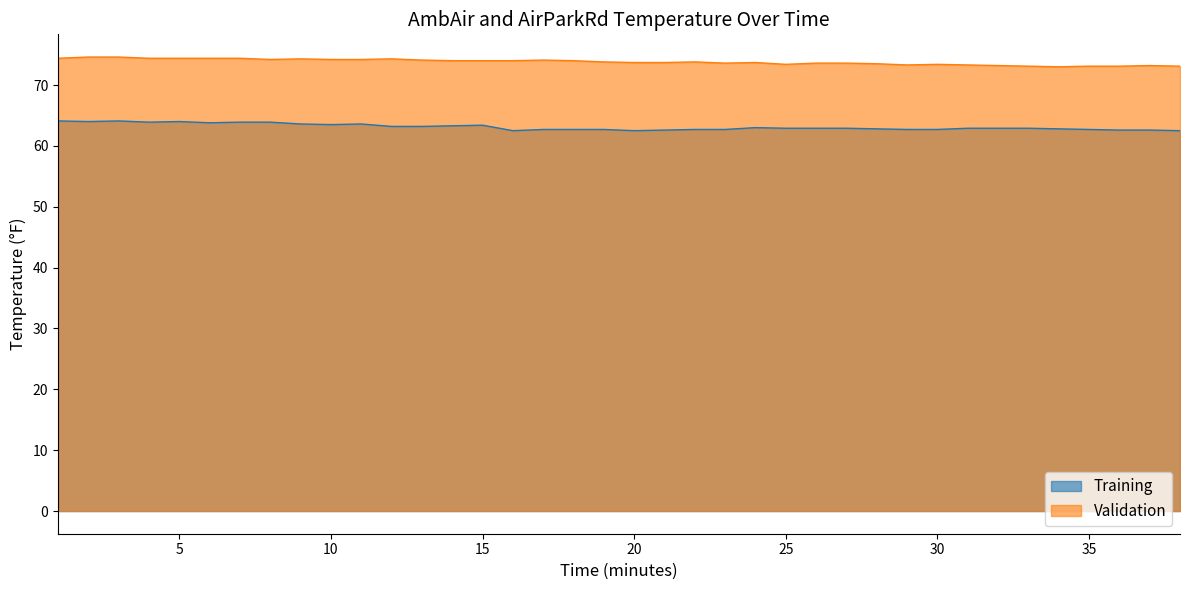

Which series has the largest total across all categories?

Validation